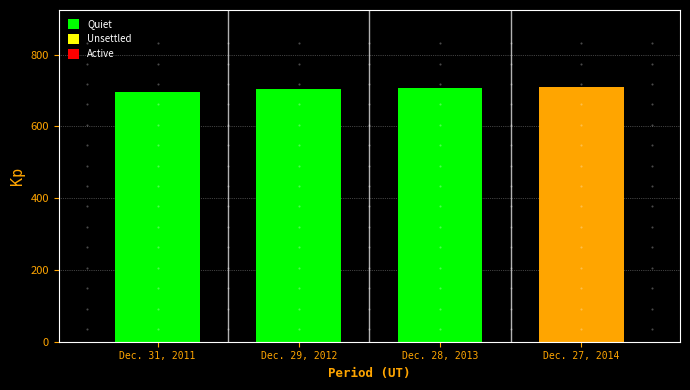

The value at Dec. 28, 2013 is 386. True or false?

False